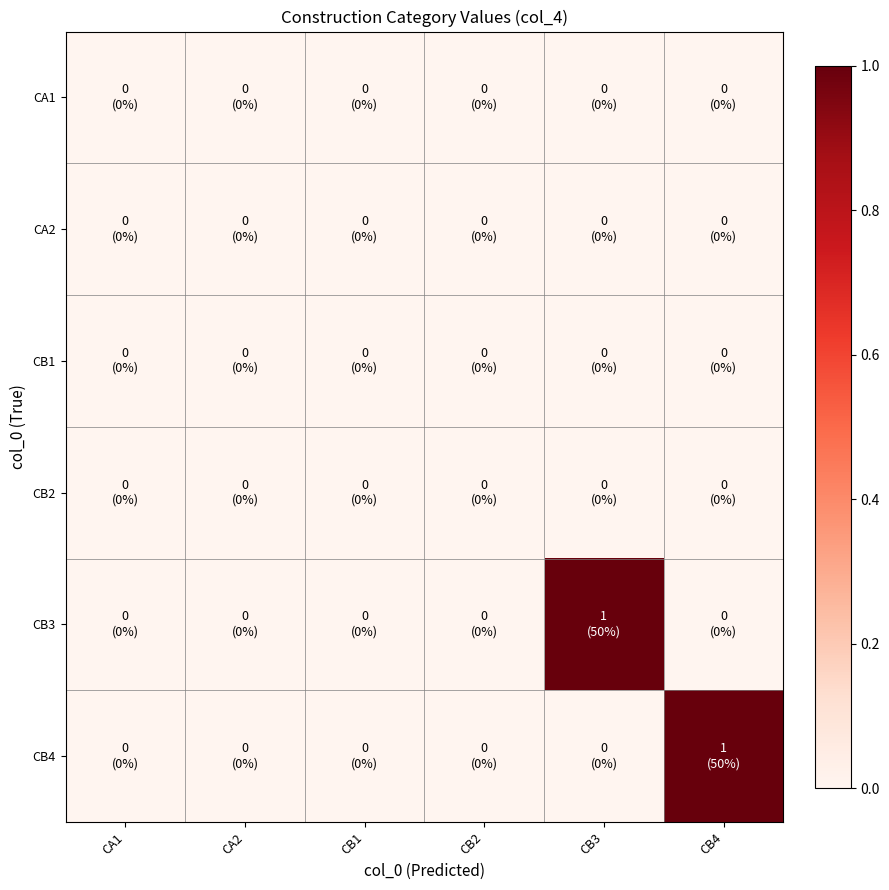

What is the greatest value displayed?

1